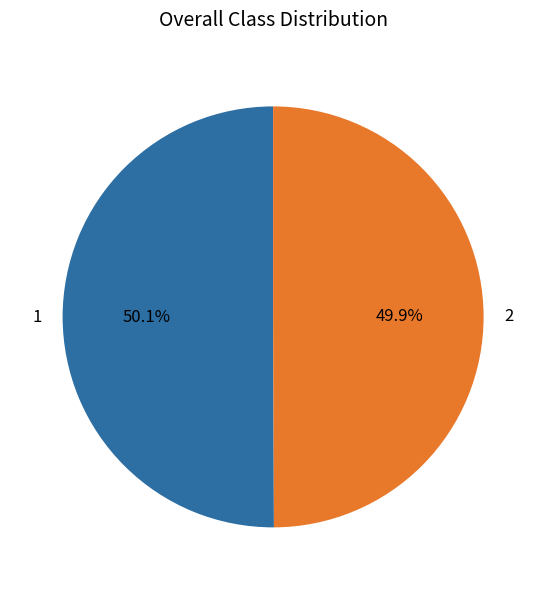

Is there any slice that represents more than half of the pie?

Yes